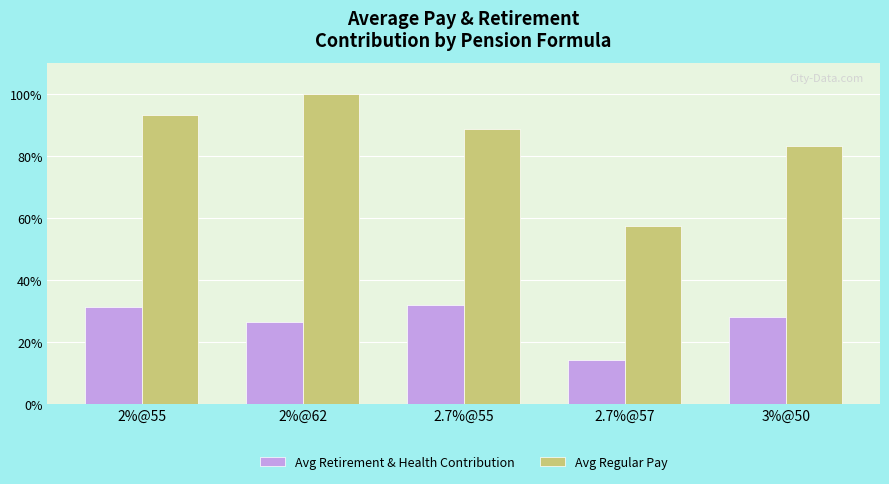

Read the Avg Regular Pay value at 2.7%@55.

88.7